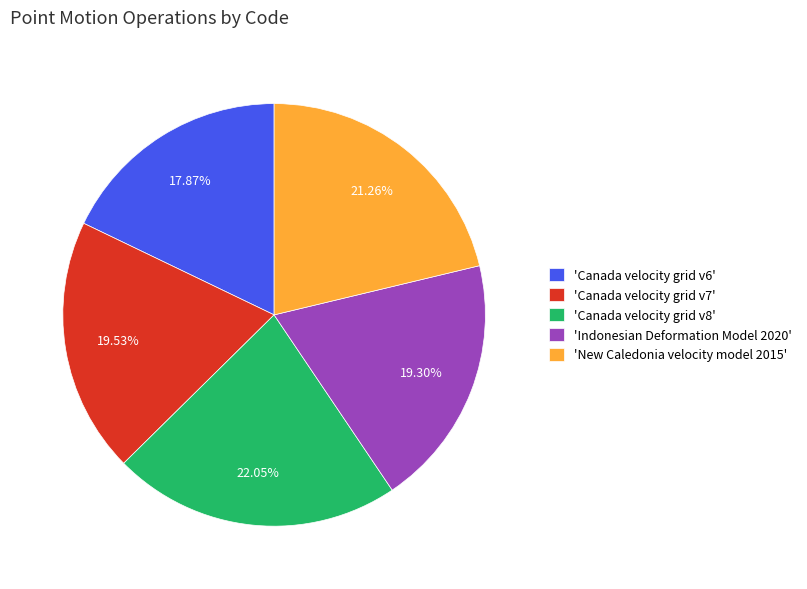

Do 'Canada velocity grid v8' and 'Canada velocity grid v6' together represent more than half of the pie?

No